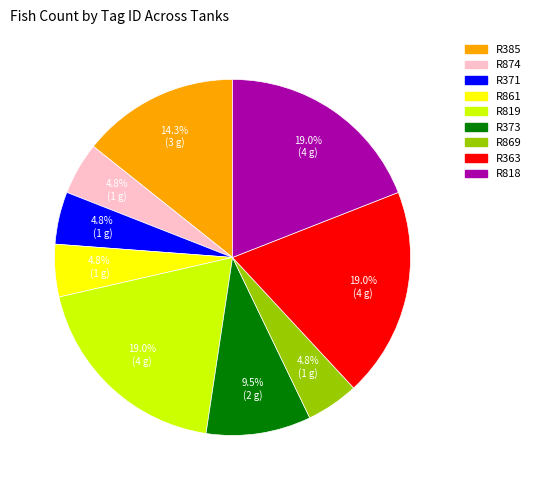

What is the ratio of the value at R363 to the value at R861?

4.0